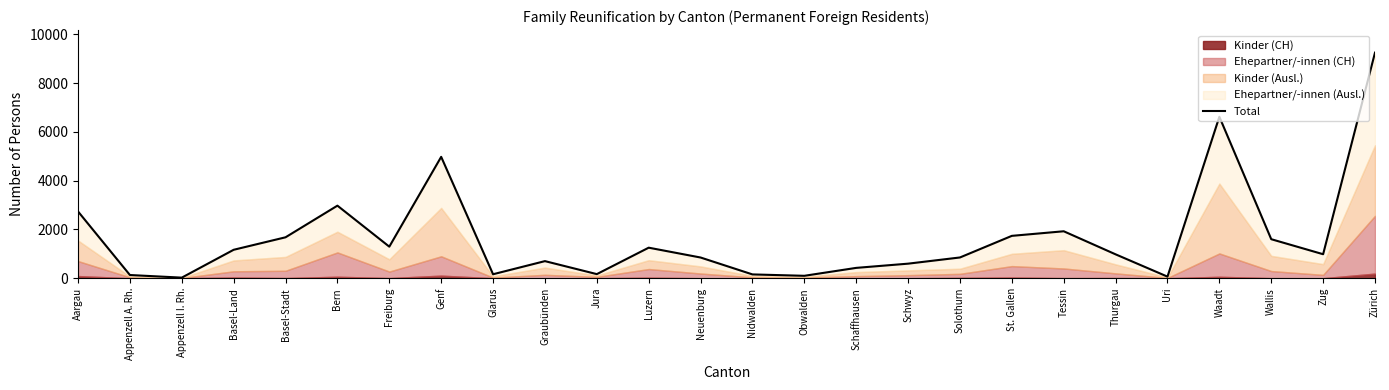

What is the label of the 18th point from the right?

Glarus